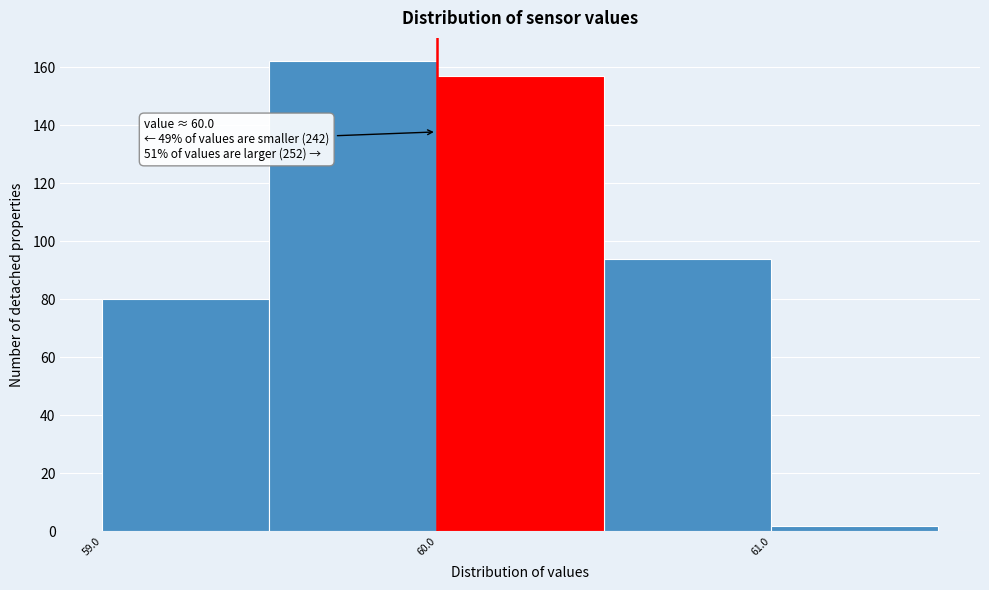

Which range on the x-axis has the tallest bar?

59.5 to 60.0